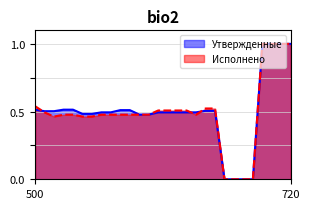

How many categories are shown in the chart?

28